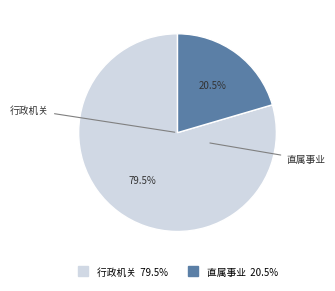

Between 直属事业 and 行政机关, which is larger?

行政机关